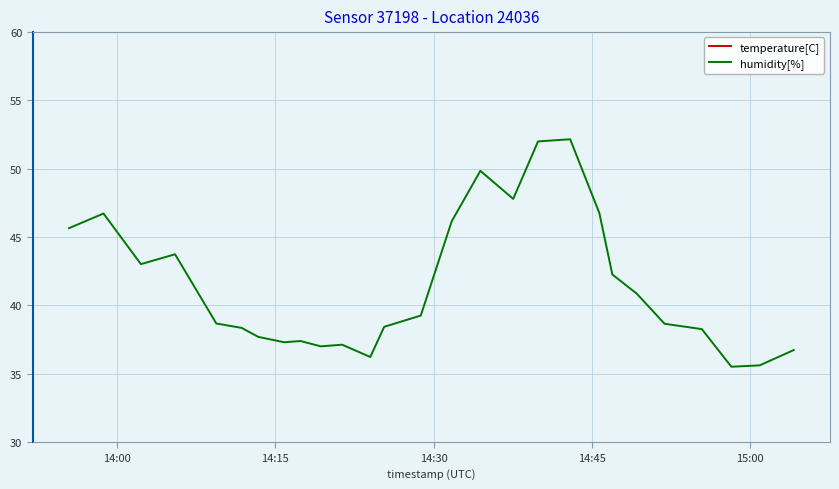

What is the maximum value for humidity[%]?

52.1